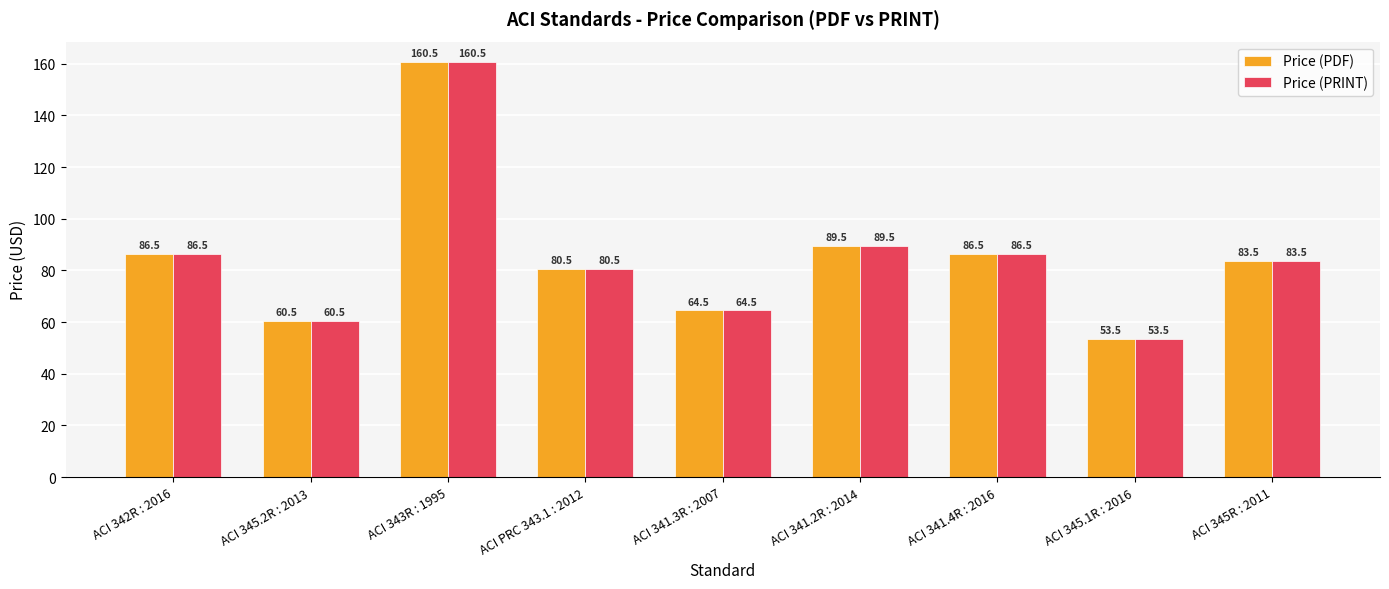

What is the minimum value for Price (PRINT)?

53.5